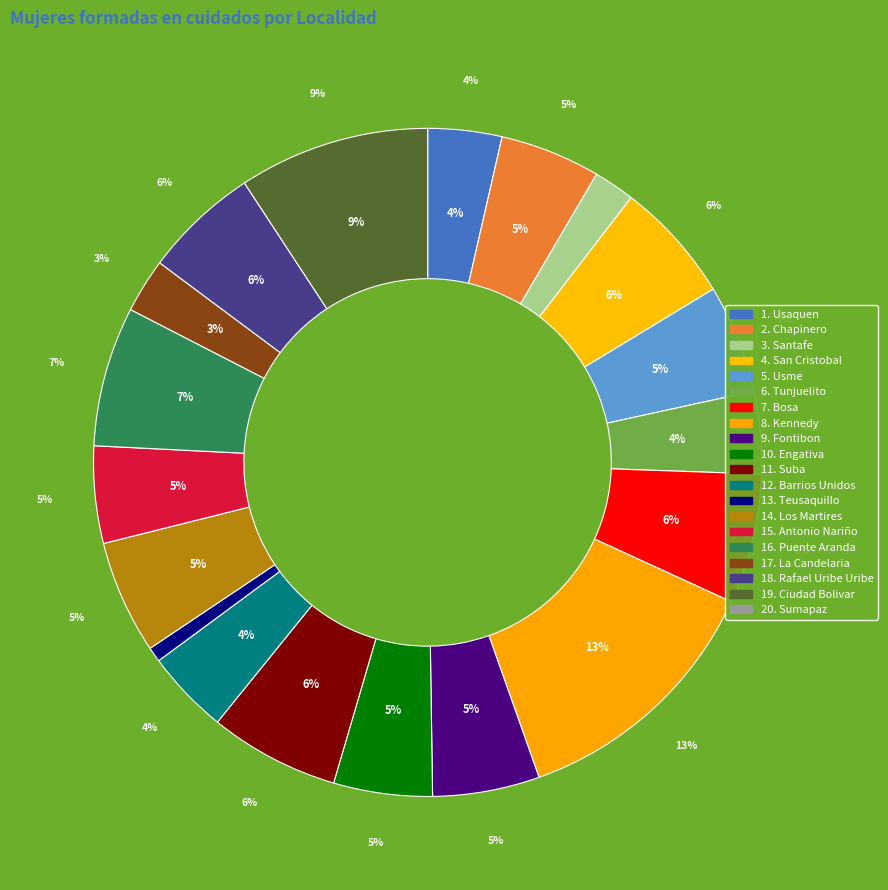

What percentage is the 7. Bosa slice, to the nearest percent?

6%